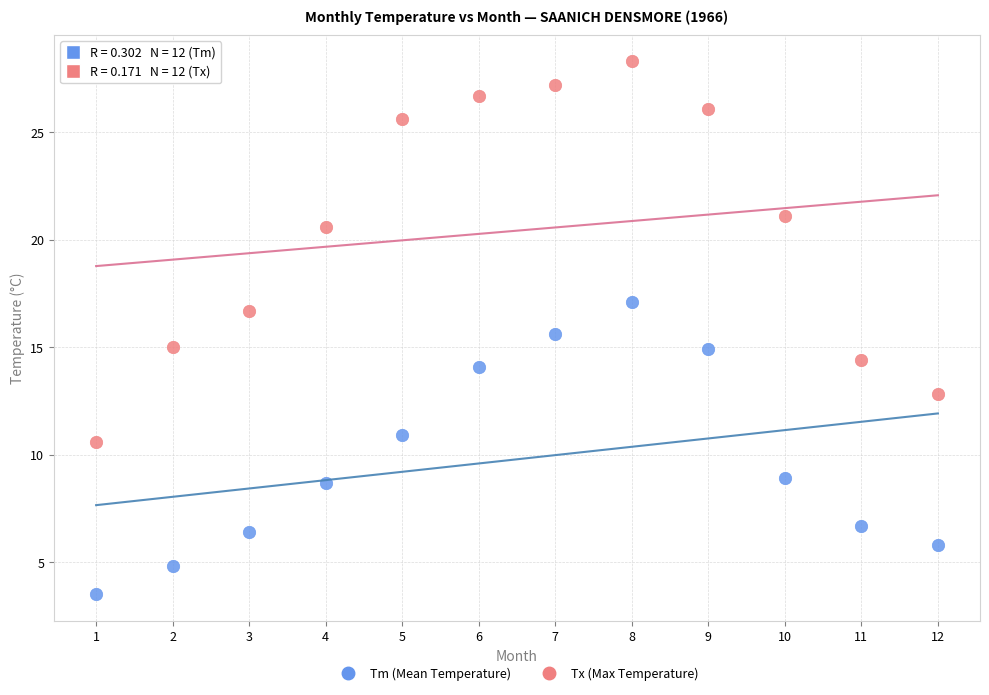

Which series contains the highest Y value?

Tx (Max Temperature)